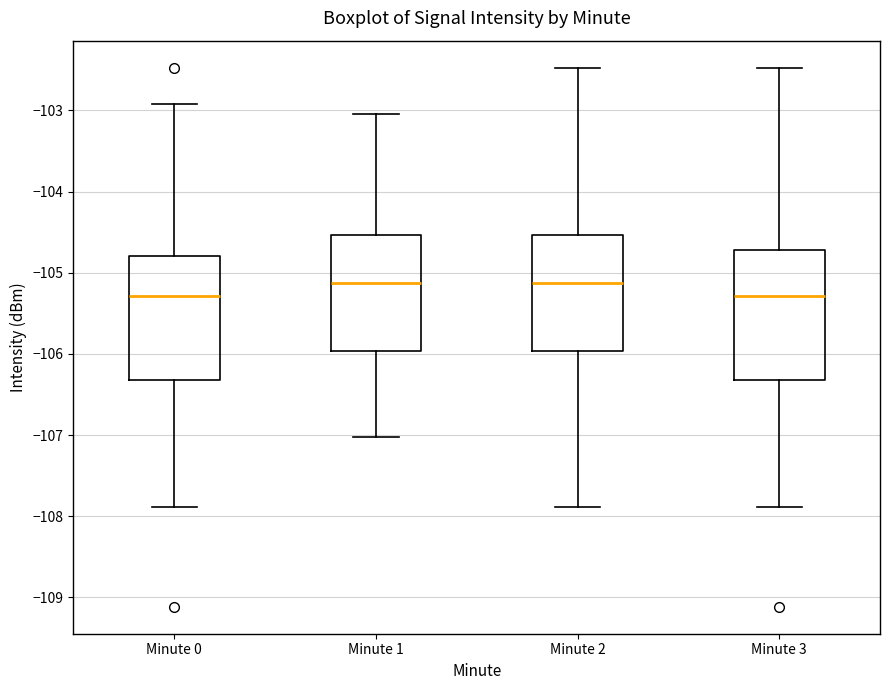

Reading left to right, transcribe this box plot: for each box, give where its median line is, the range the box spans, and where its two whiskers end, as read against the y-axis. The values are not printed on the chart, so give them approximately, as read against the axis.

Minute 0: median -105.3, box -106.3 to -104.8, whiskers -107.9 to -102.9
Minute 1: median -105.1, box -106.0 to -104.5, whiskers -107.0 to -103.0
Minute 2: median -105.1, box -106.0 to -104.5, whiskers -107.9 to -102.5
Minute 3: median -105.3, box -106.3 to -104.7, whiskers -107.9 to -102.5